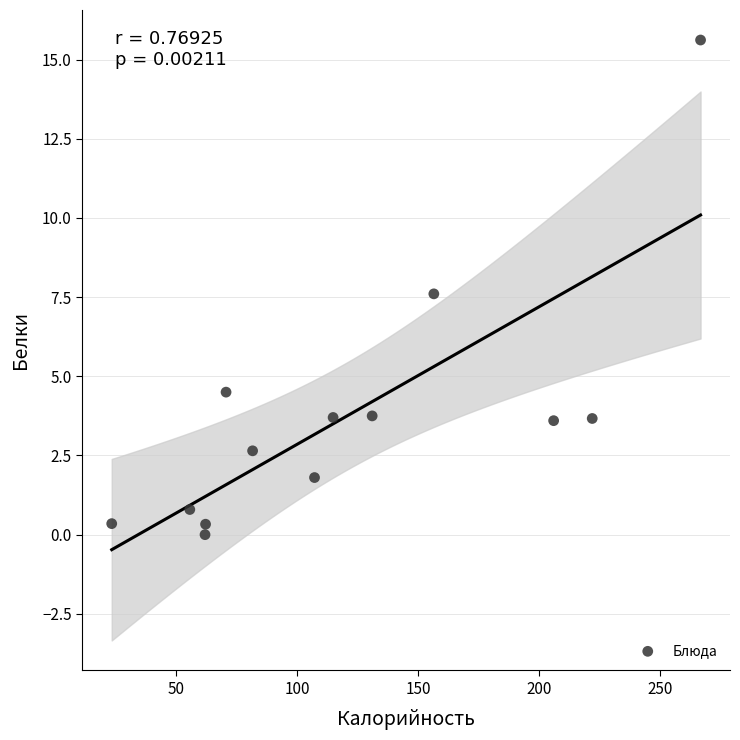

What Y value in the scatter plot is closest to 7?

7.6